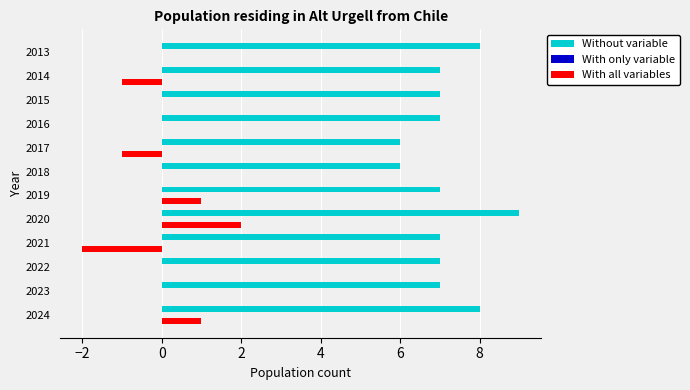

The Without variable series shows 2 at 2020. True or false?

False